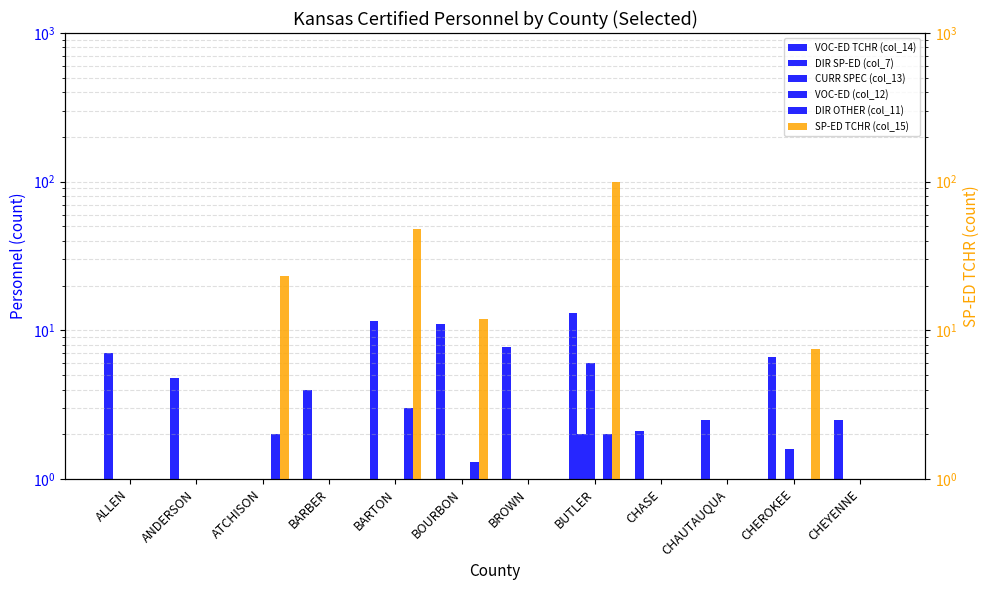

Between ANDERSON and ATCHISON, which series saw the biggest shift?

SP-ED TCHR (col_15)